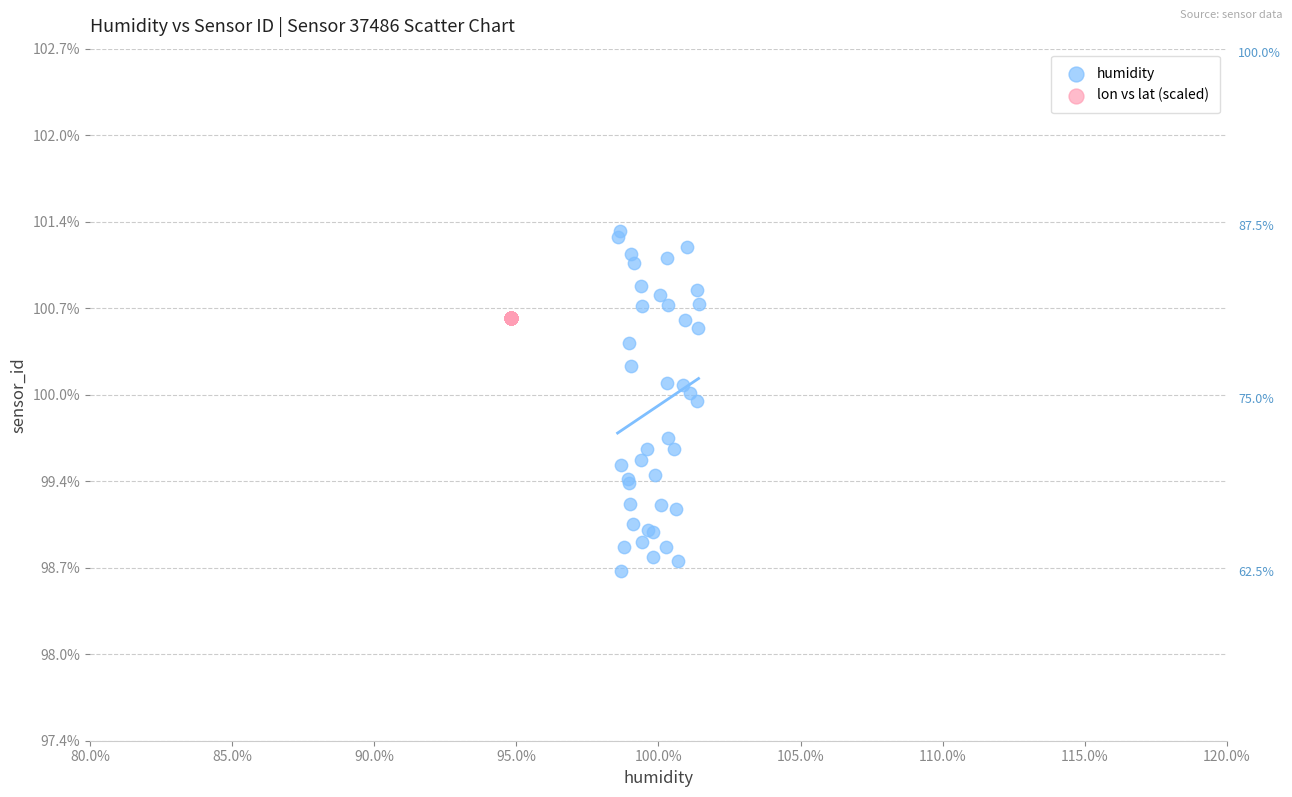

Which series contains the highest Y value?

humidity